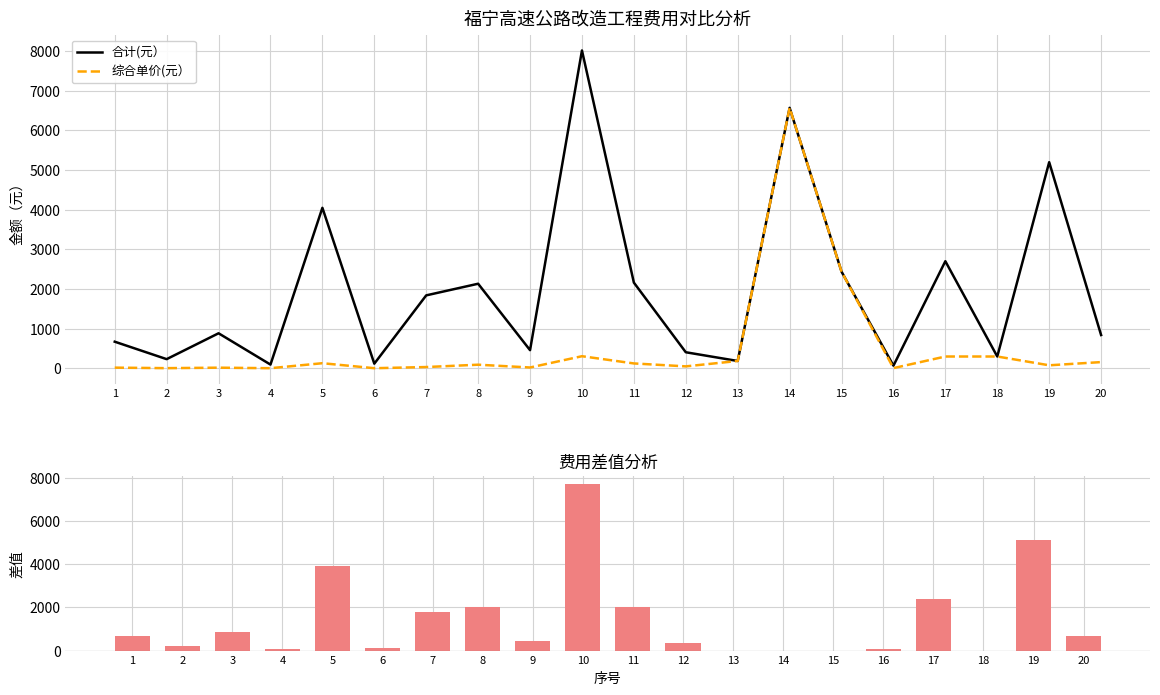

What is the maximum value for 综合单价(元）?

6570.3